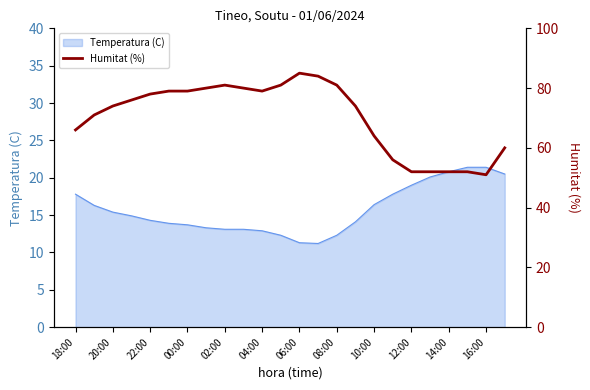

Is it true that Temperatura (C) equals 13.7 at 00:00?

True